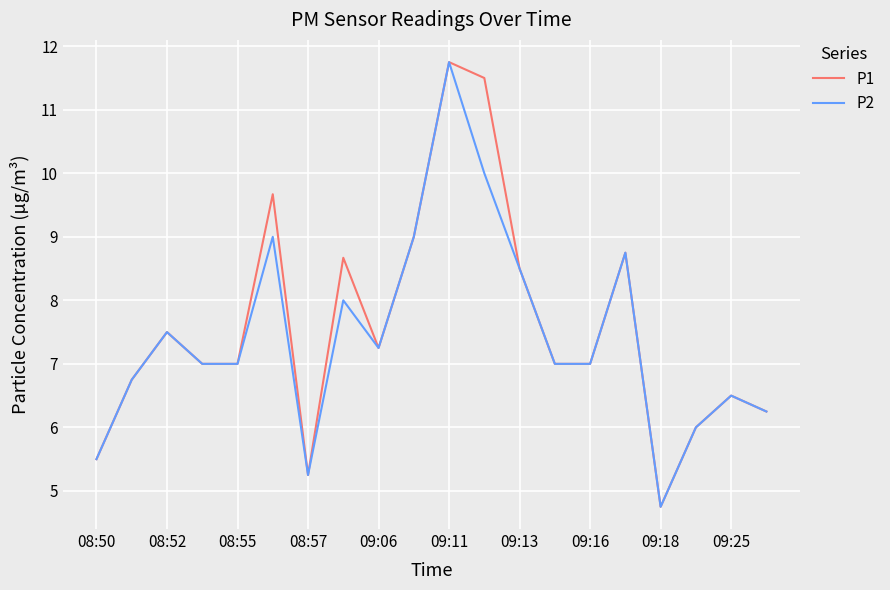

What is the minimum value shown in the chart?

4.8